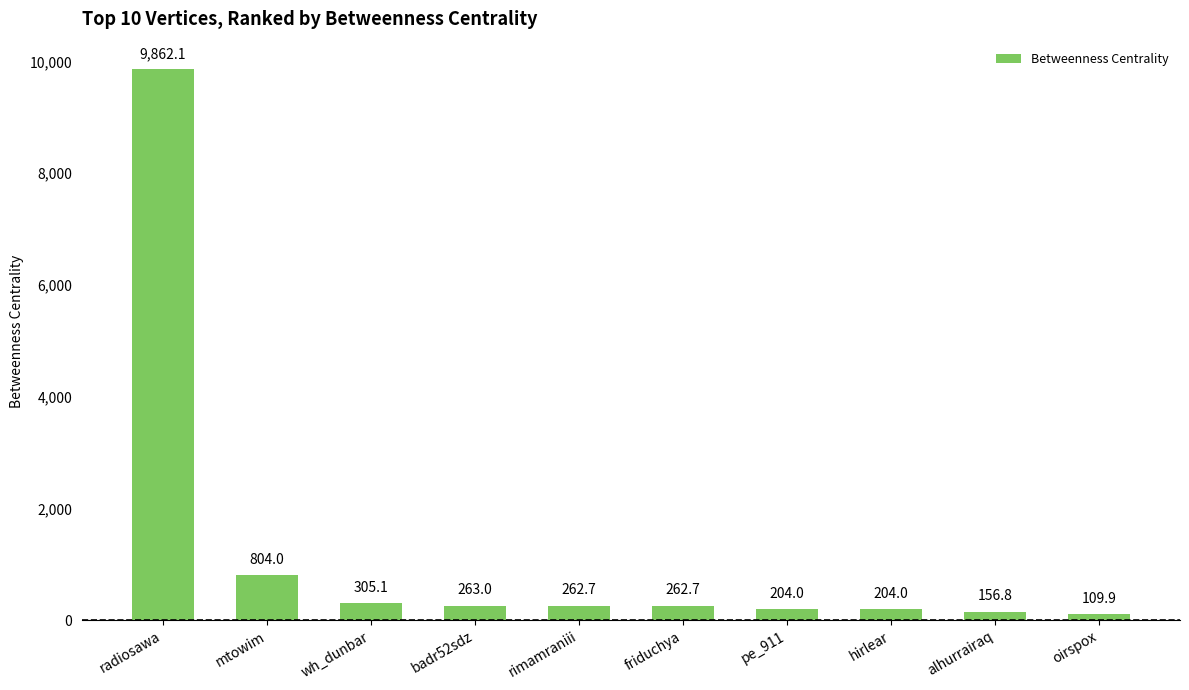

Which label corresponds to the largest value in the chart?

radiosawa